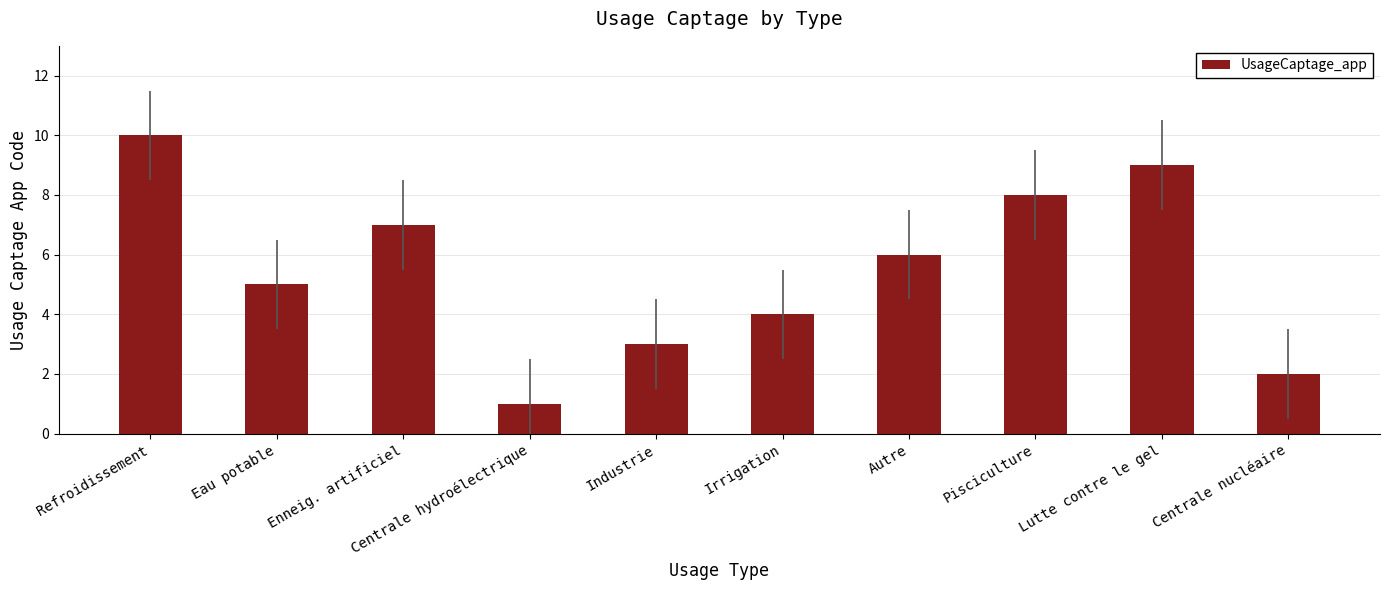

Which category has the highest value across all series?

Refroidissement